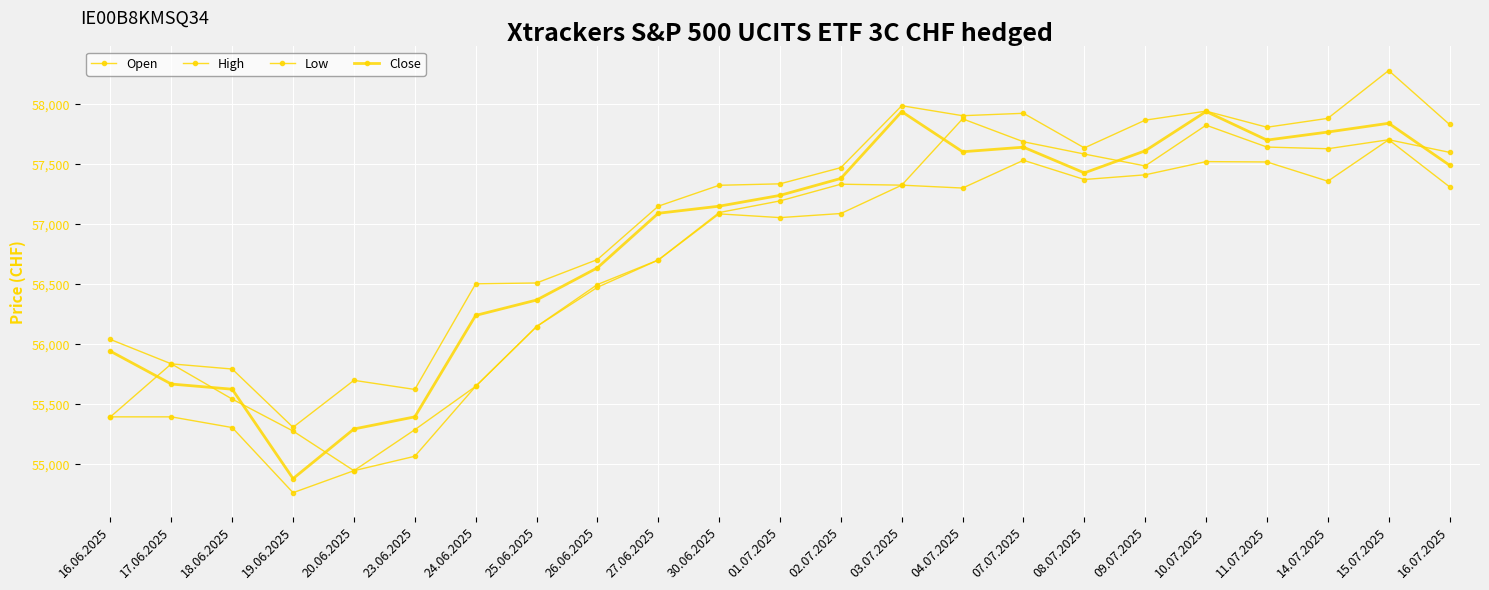

How many data points does each series have?

23